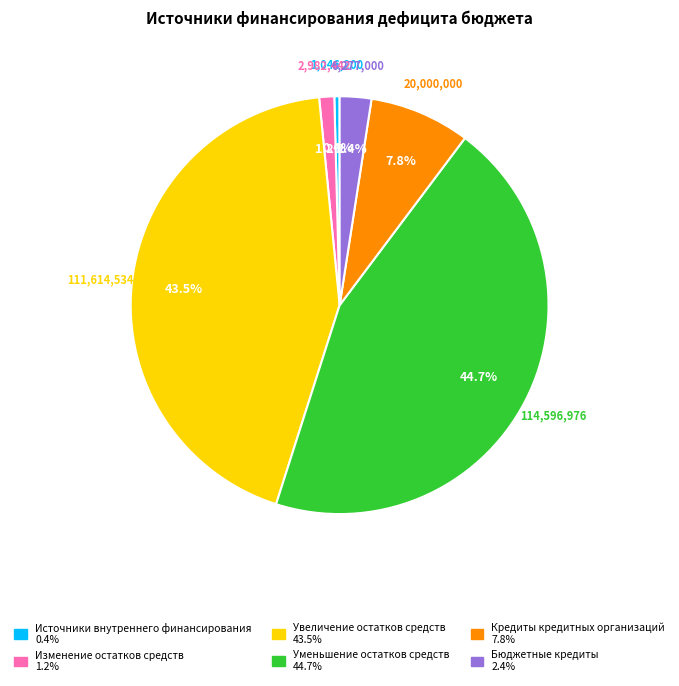

Rank the categories by value from lowest to highest.

Источники внутреннего финансирования, Изменение остатков средств, Бюджетные кредиты, Кредиты кредитных организаций, Увеличение остатков средств, Уменьшение остатков средств